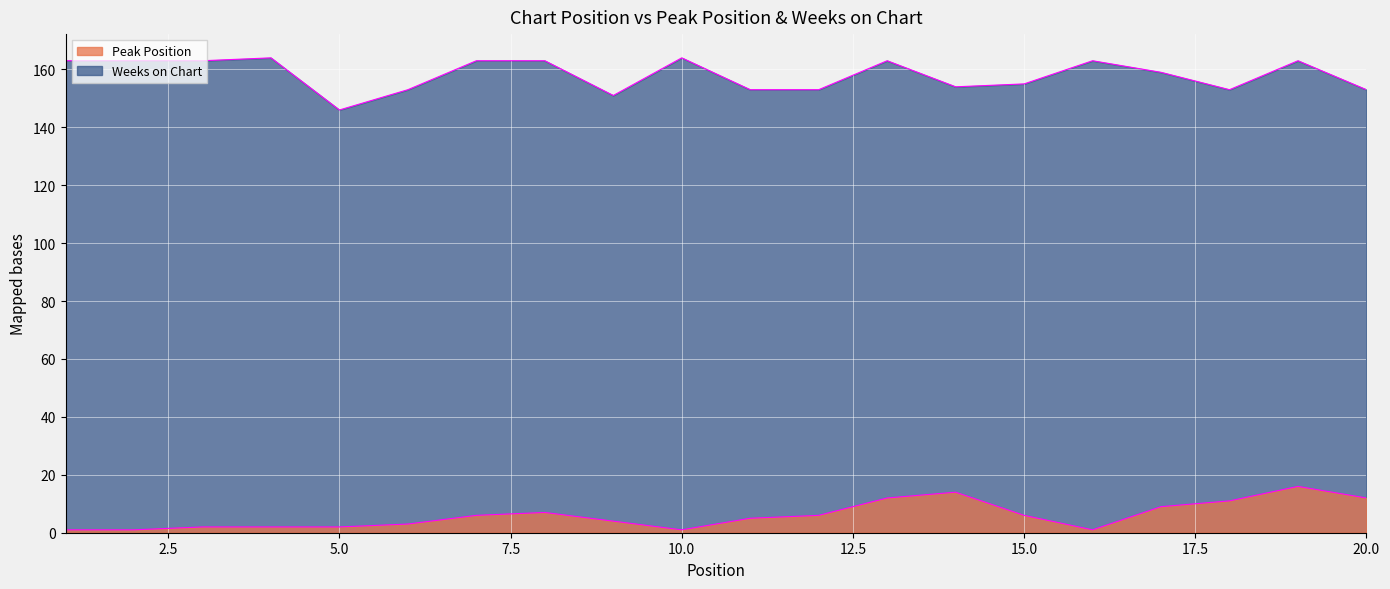

Reading right to left, extract all data points from this chart.

Peak Position: 12	16	11	9	1	6	14	12	6	5	1	4	7	6	3	2	2	2	1	1
Weeks on Chart: 153	163	153	159	163	155	154	163	153	153	164	151	163	163	153	146	164	163	163	163